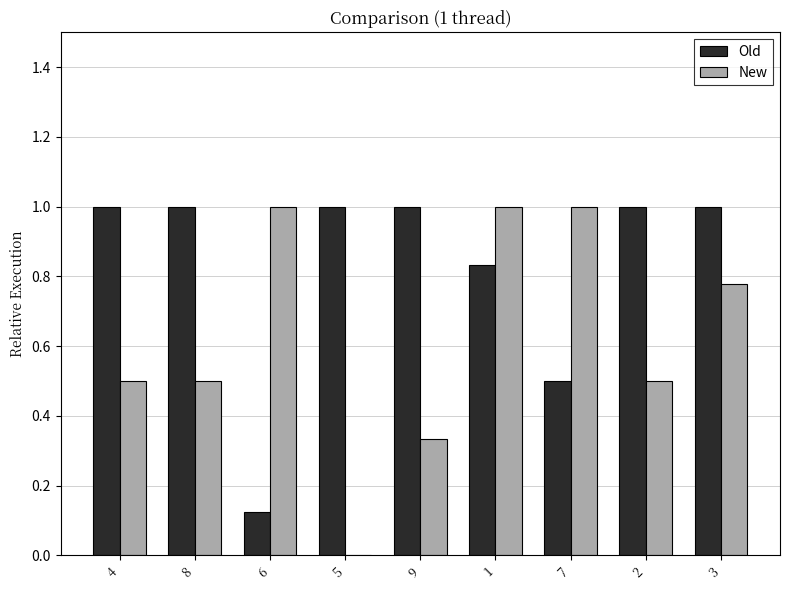

What is the sum of all New values?

5.6